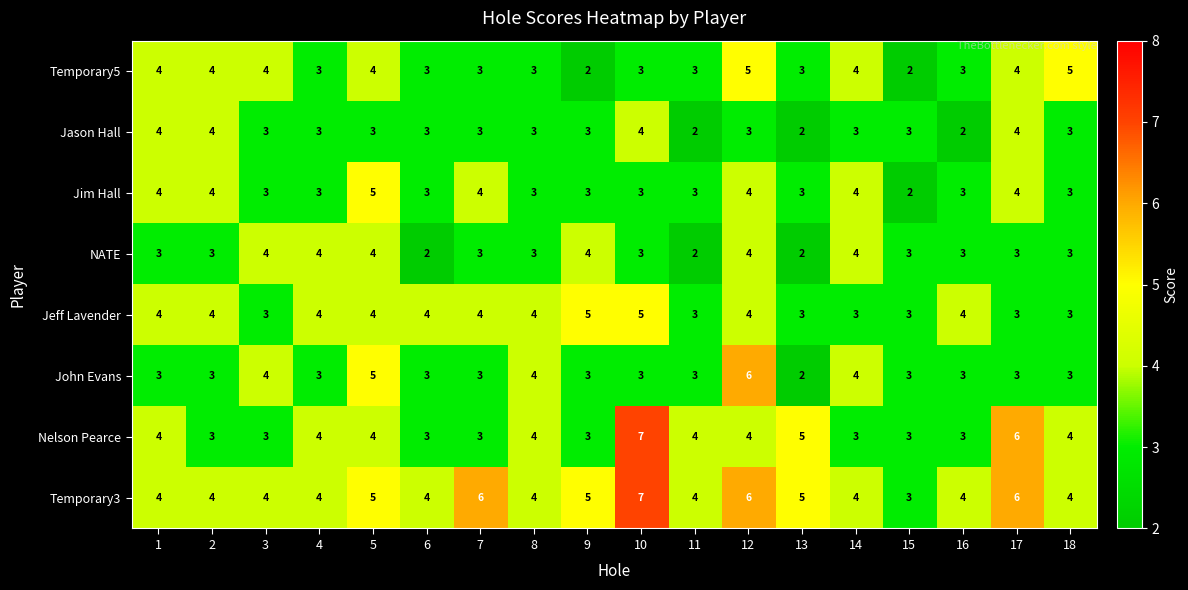

Which category has the highest value in the John Evans series?

12